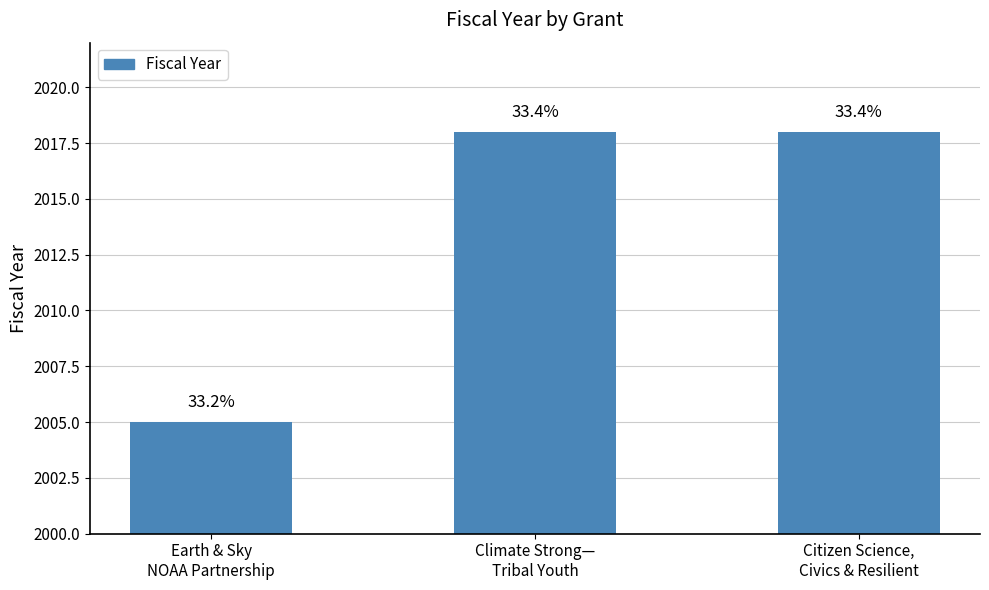

Does the chart contain any negative values?

No